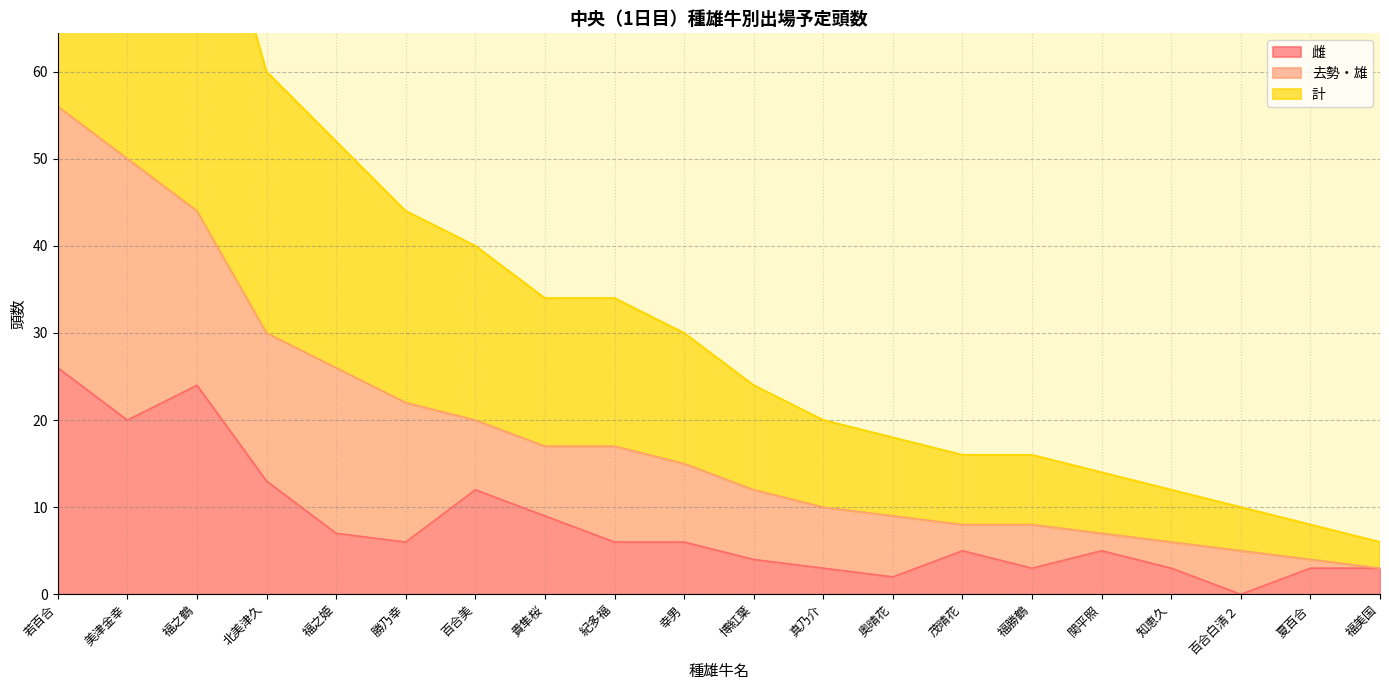

What is the sum of the 雌 values at 美津金幸 and 百合白清２?

20